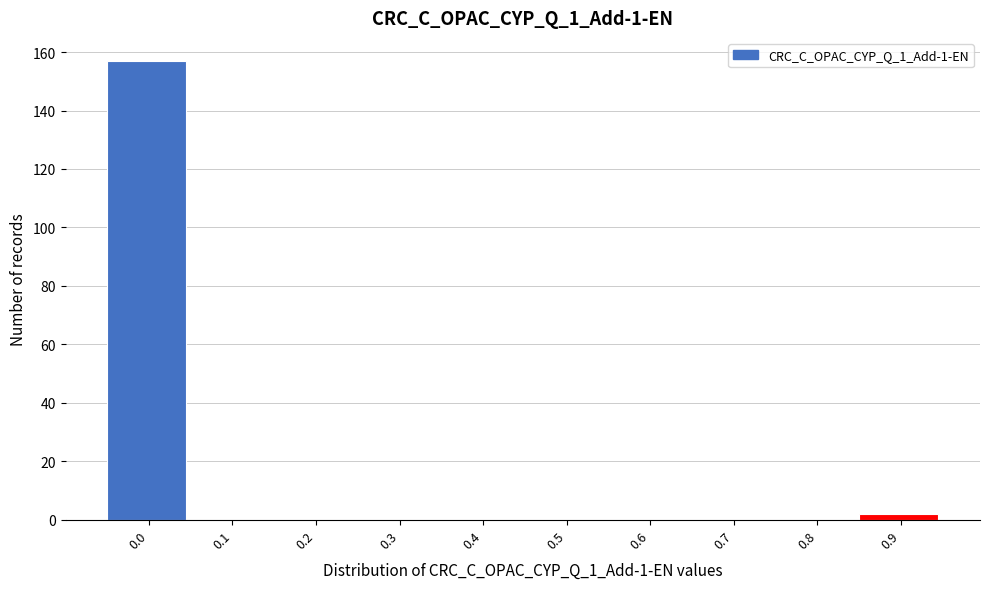

Reading left to right, what are all the values shown in this chart?

0.0=157	0.1=0	0.2=0	0.3=0	0.4=0	0.5=0	0.6=0	0.7=0	0.8=0	0.9=2